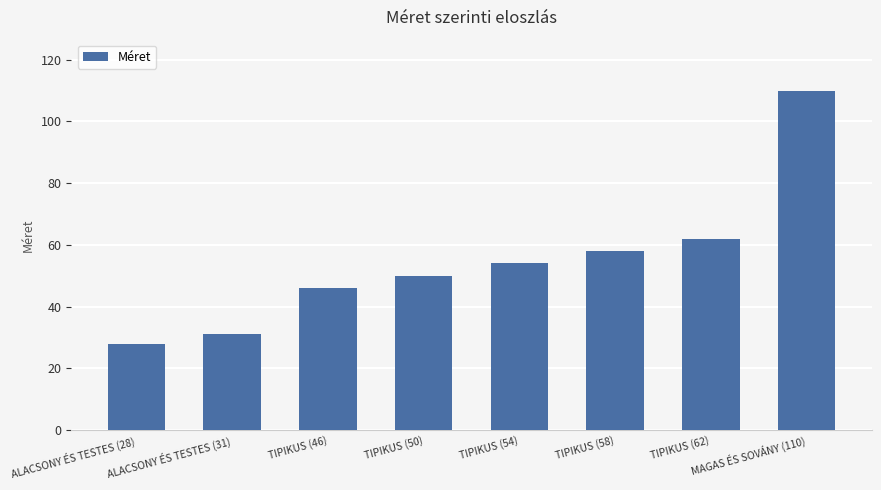

Reading left to right, extract all data points from this chart.

28	31	46	50	54	58	62	110